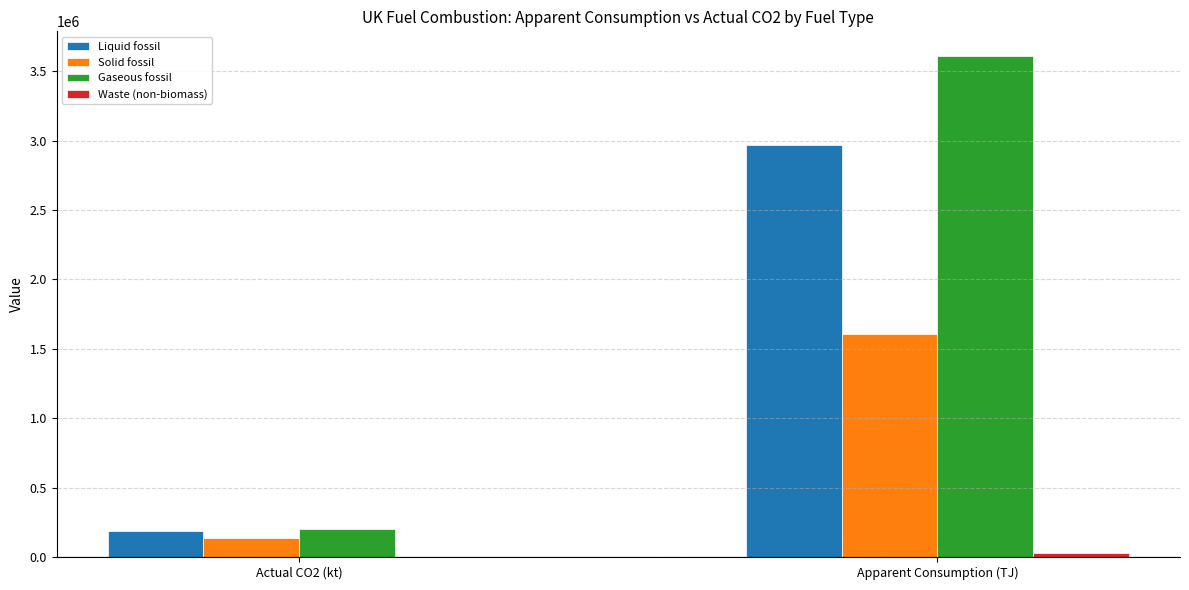

Is it true that Gaseous fossil equals 204534.7 at Actual CO2 (kt)?

True